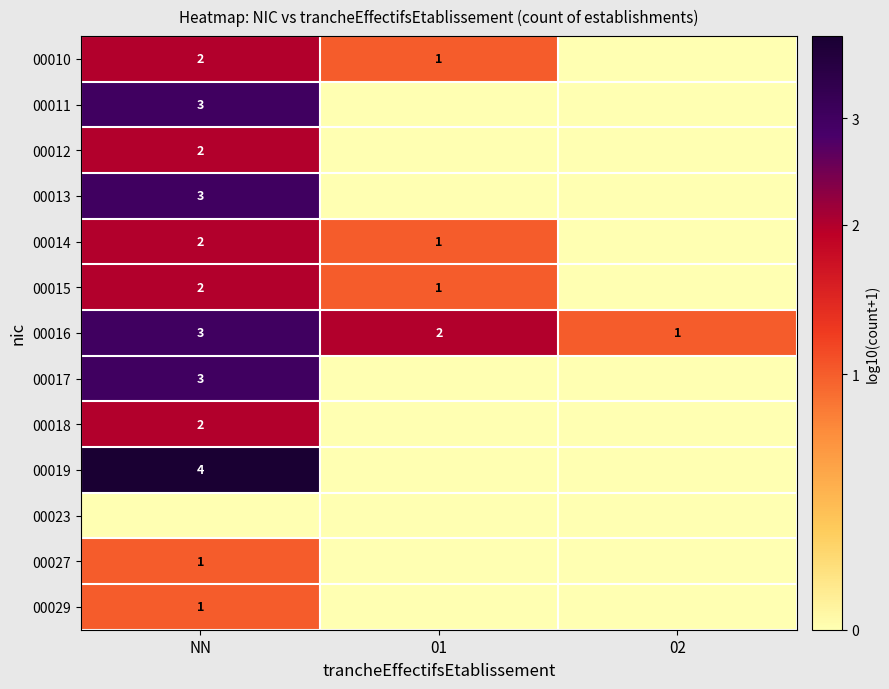

True or false: 00011 has a value of 2 at NN.

False